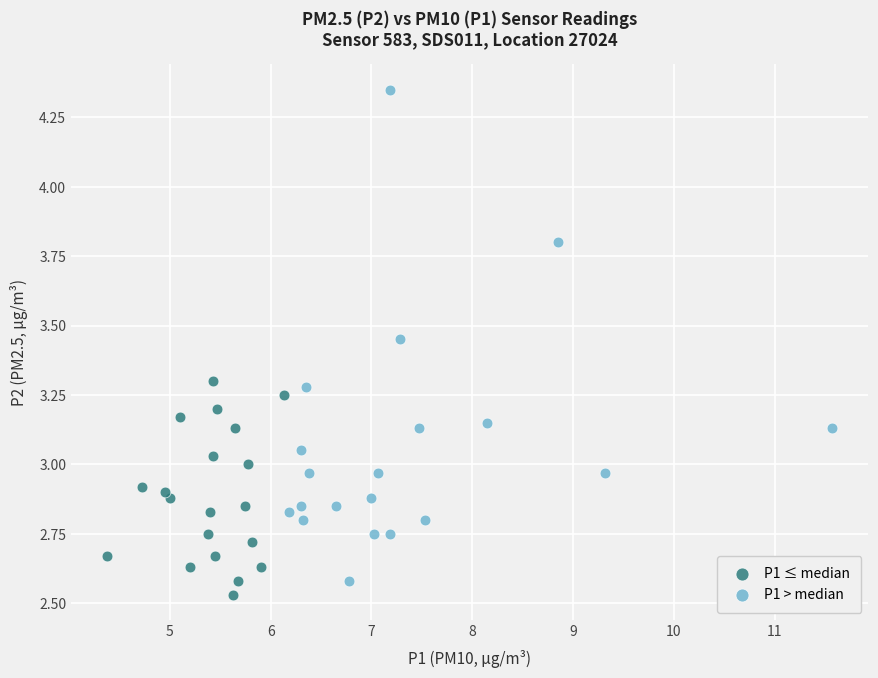

What are all the series names shown in the legend?

P1 ≤ median, P1 > median